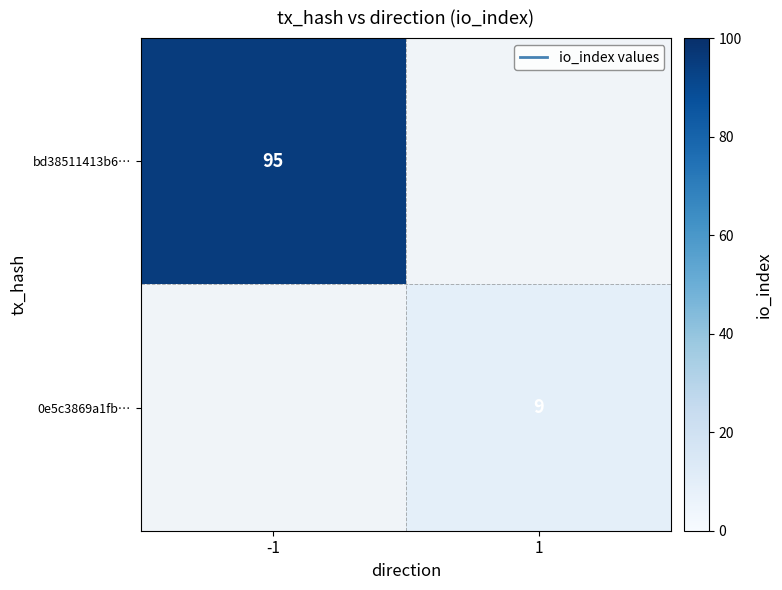

The value of 0e5c3869a1fb… at 1 is 4. True or false?

False